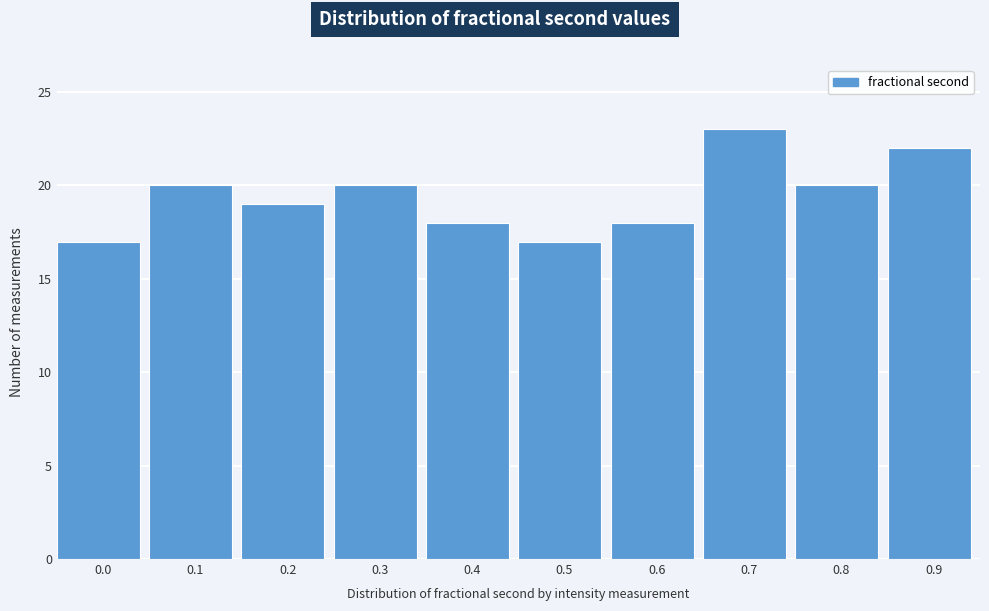

Reading left to right, extract all data points from this chart.

0.0=17	0.1=20	0.2=19	0.3=20	0.4=18	0.5=17	0.6=18	0.7=23	0.8=20	0.9=22